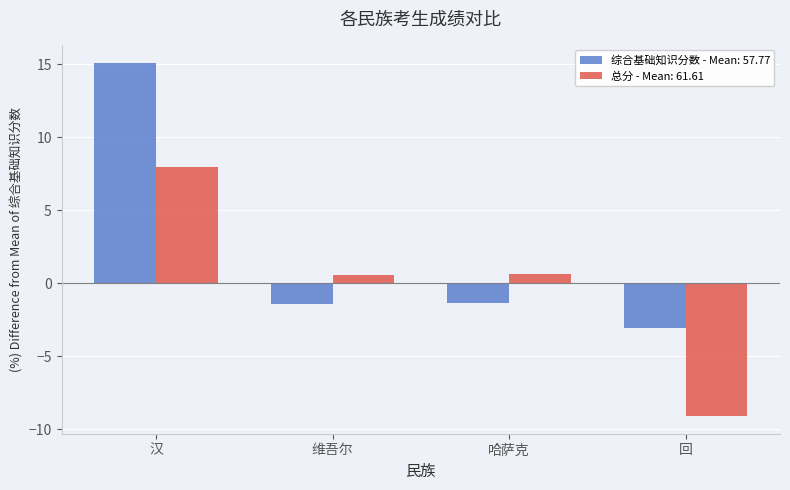

What is the difference between the second highest and minimum values in the 综合基础知识分数 - Mean: 57.77 series?

1.7